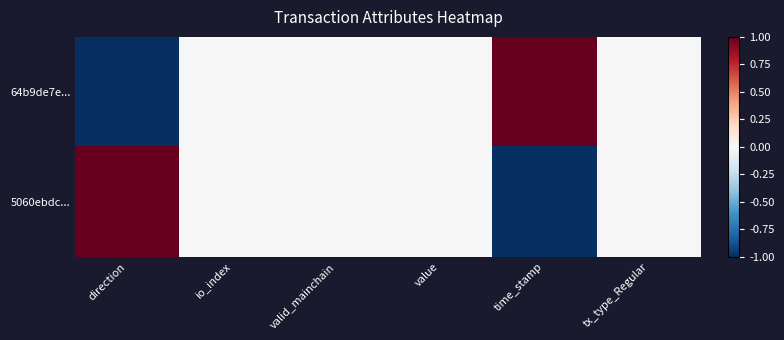

At how many categories does at least one series exceed 0?

2